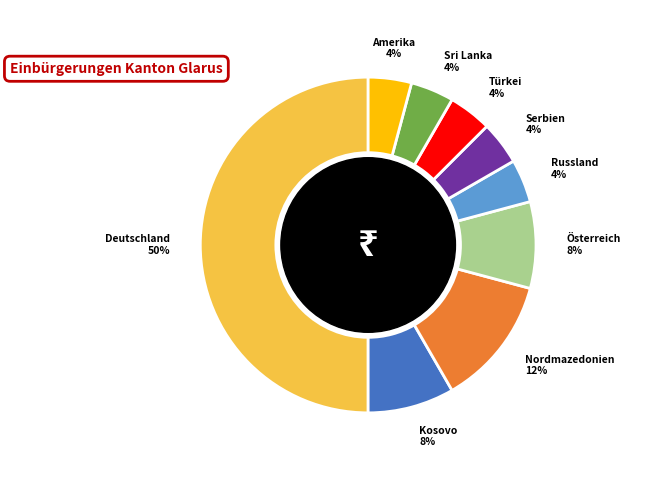

The Russland slice represents 4% of the pie. True or false?

True